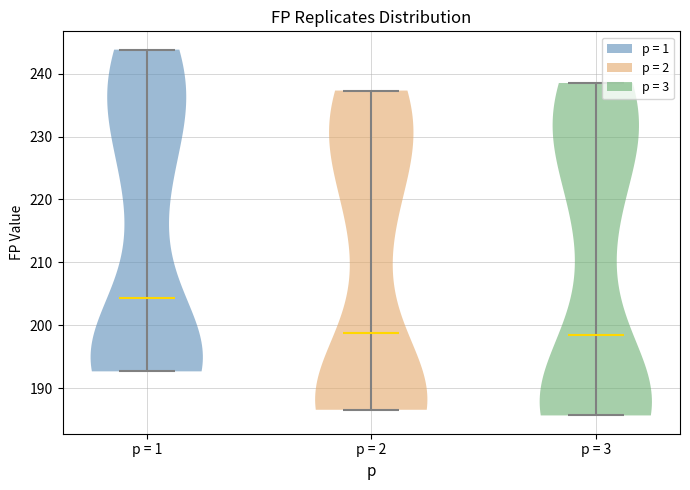

Where does the median line of the violin for p = 1 sit on the y-axis? The values are not printed on the chart, so give them approximately, as read against the axis.

204